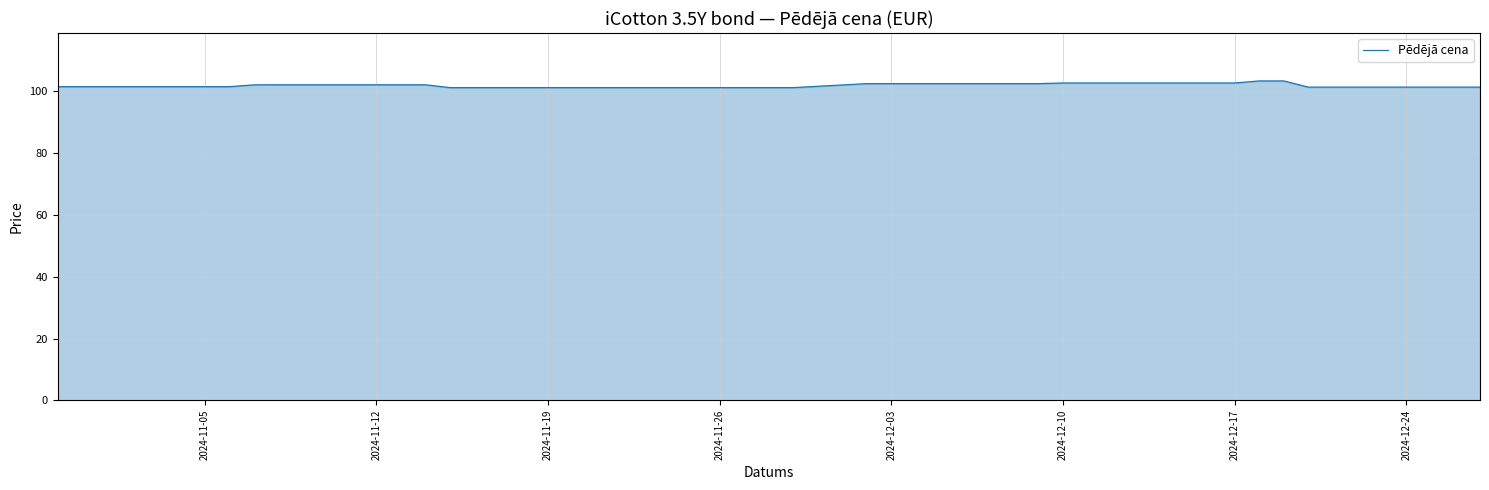

What is the greatest value displayed?

103.3